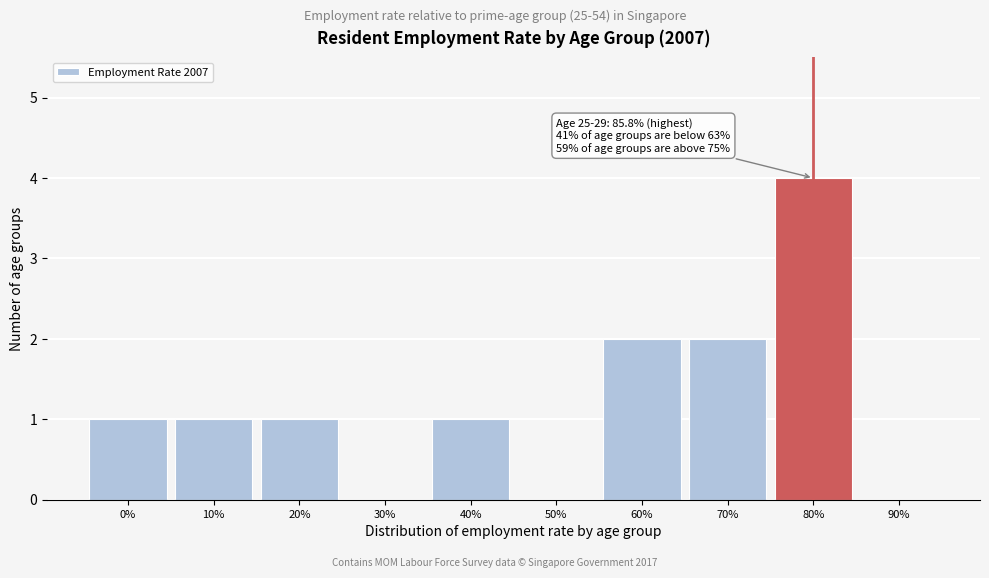

Reading left to right, extract all data points from this chart.

0%=1	10%=1	20%=1	30%=0	40%=1	50%=0	60%=2	70%=2	80%=4	90%=0